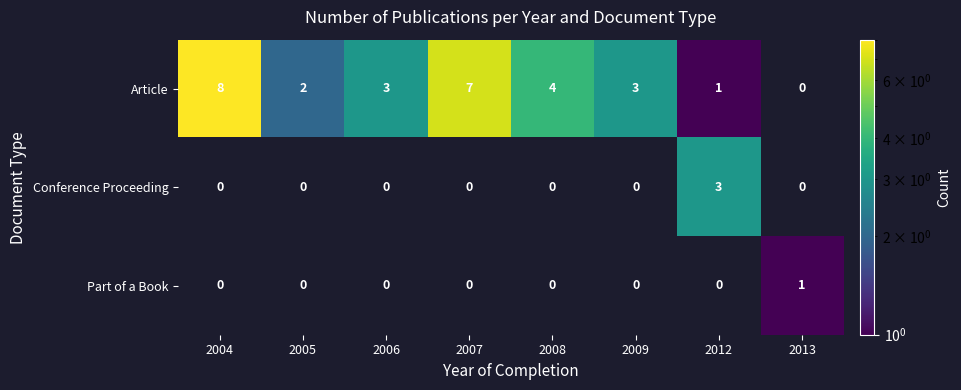

What is the difference between the highest and lowest values at 2009?

3